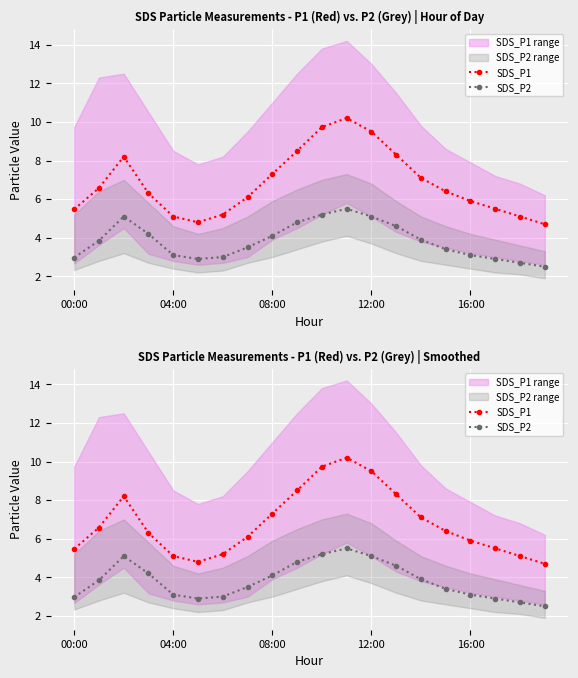

Rank the series by their maximum value, from lowest to highest.

SDS_P2, SDS_P1